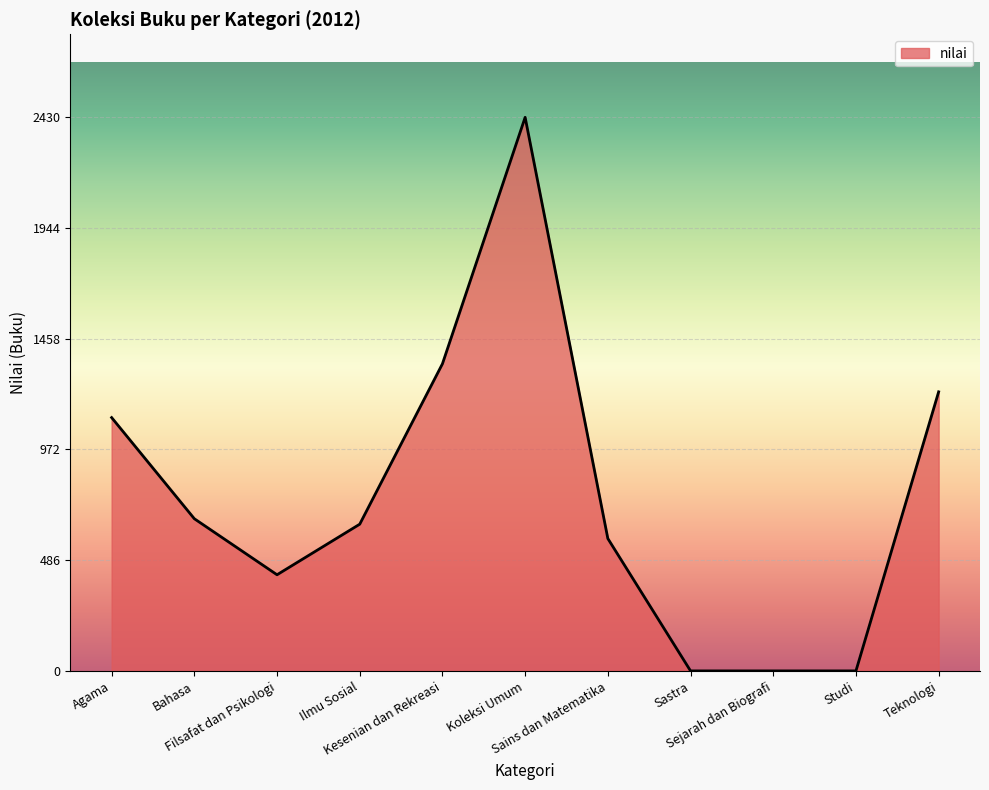

Where is the data nearest to the value 1215?

Teknologi